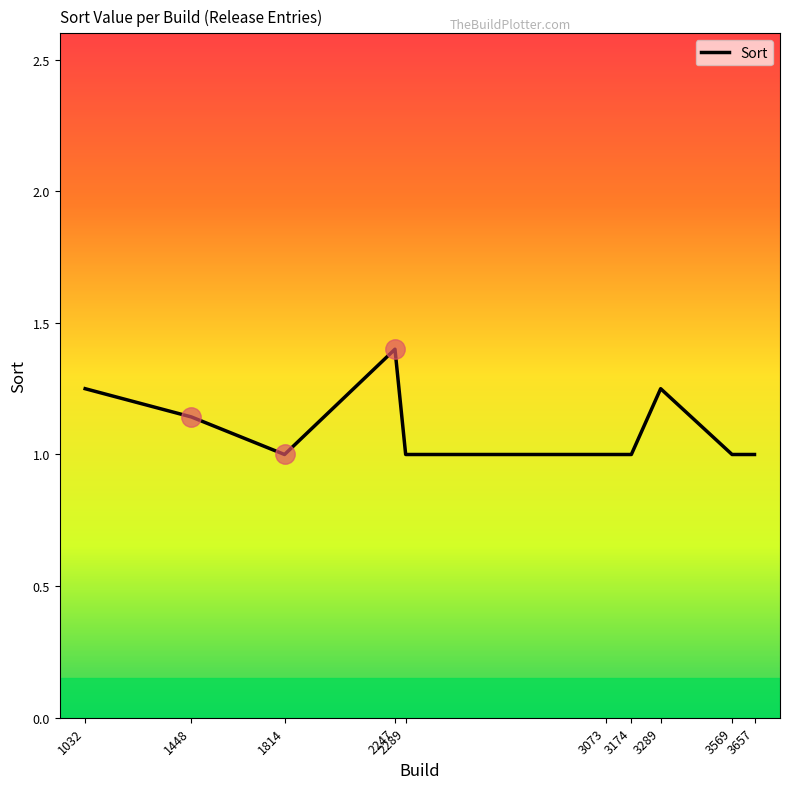

What is the ratio of the value at 3569 to the value at 3657?

1.0